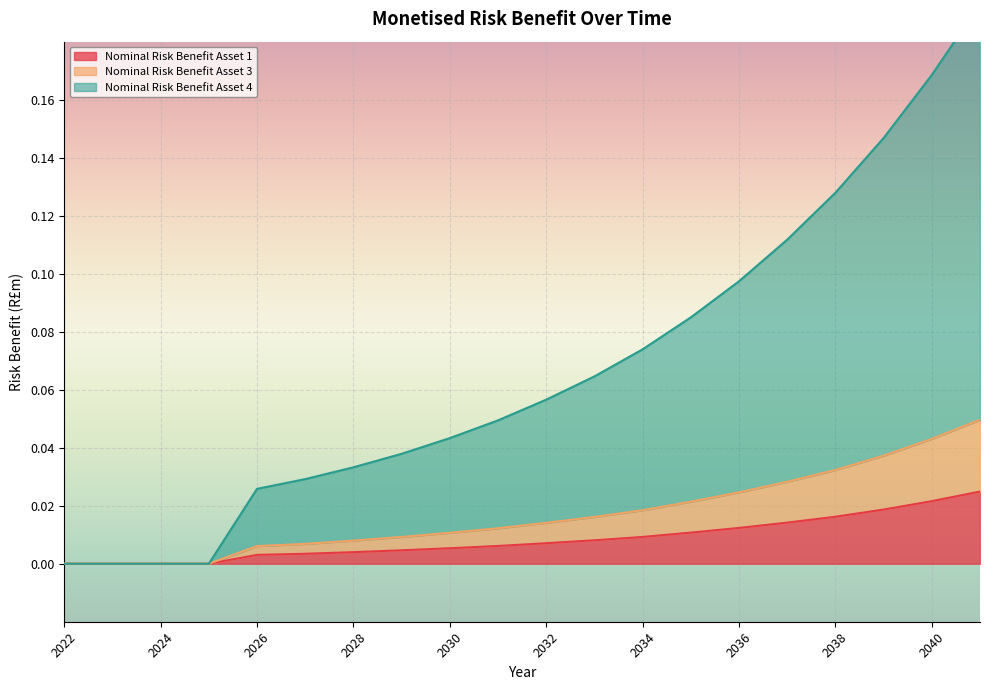

The value of Nominal Risk Benefit Asset 1 at 2039 is 0.0. True or false?

True